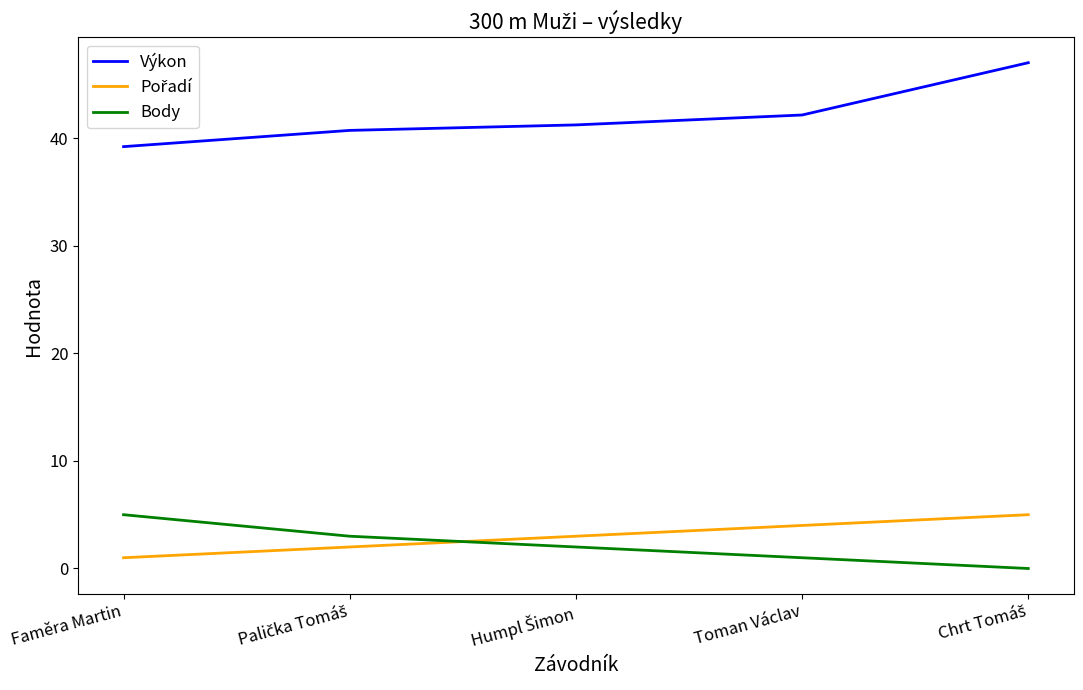

Which series has the largest range (max minus min)?

Výkon